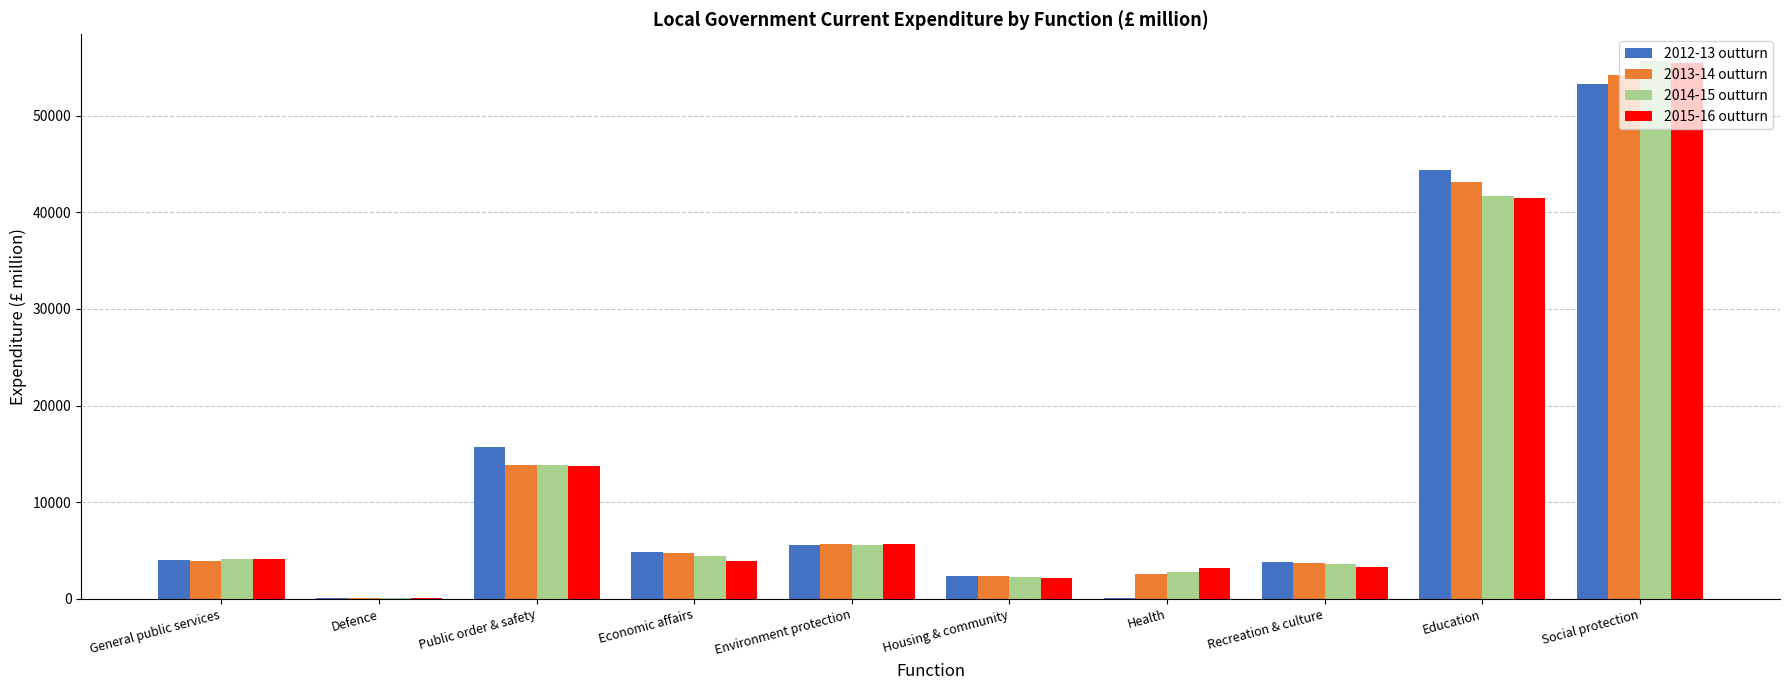

Is the value of 2014-15 outturn at Social protection greater than the value of 2013-14 outturn at Recreation & culture?

Yes